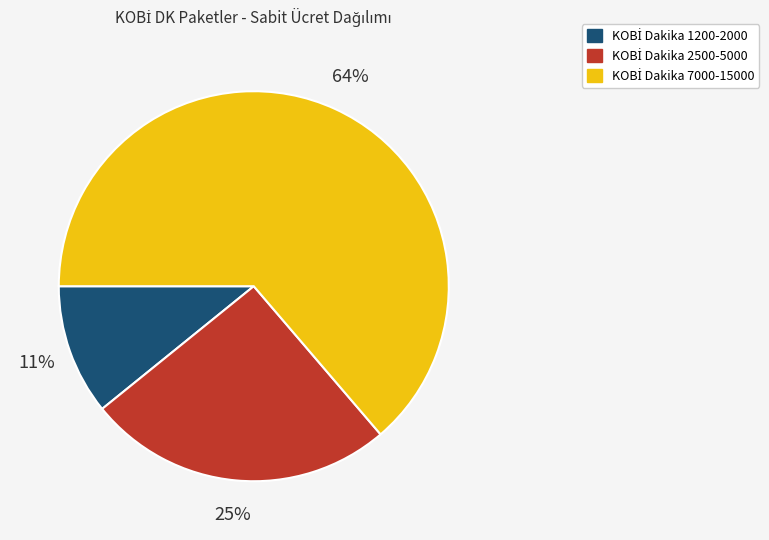

Is there a majority slice in this chart?

Yes